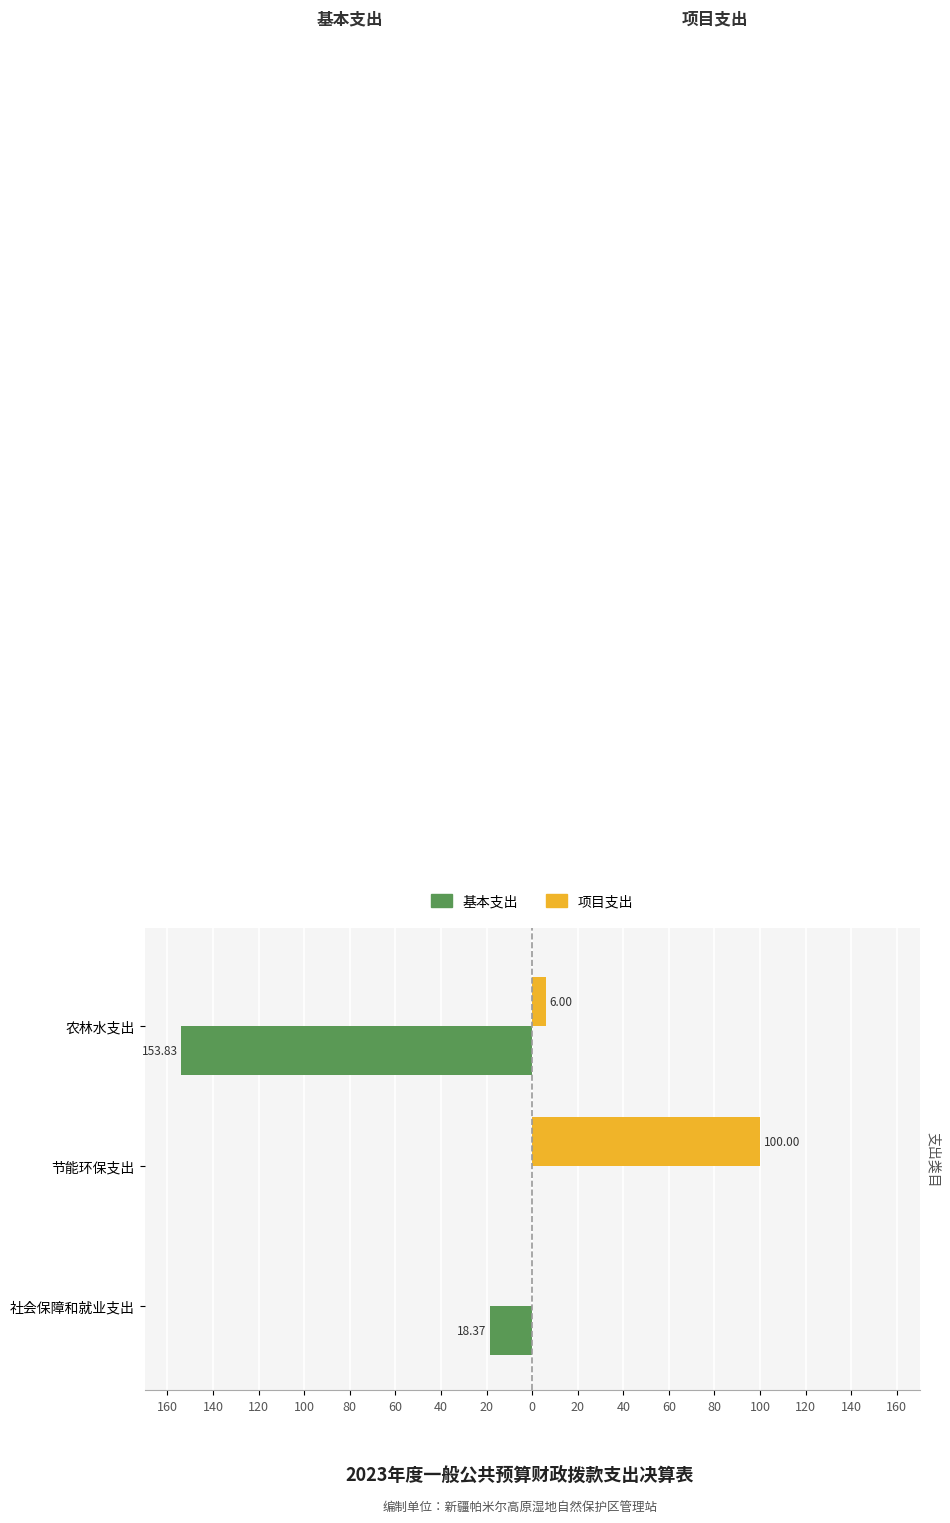

What are all the series names shown in the legend?

基本支出, 项目支出